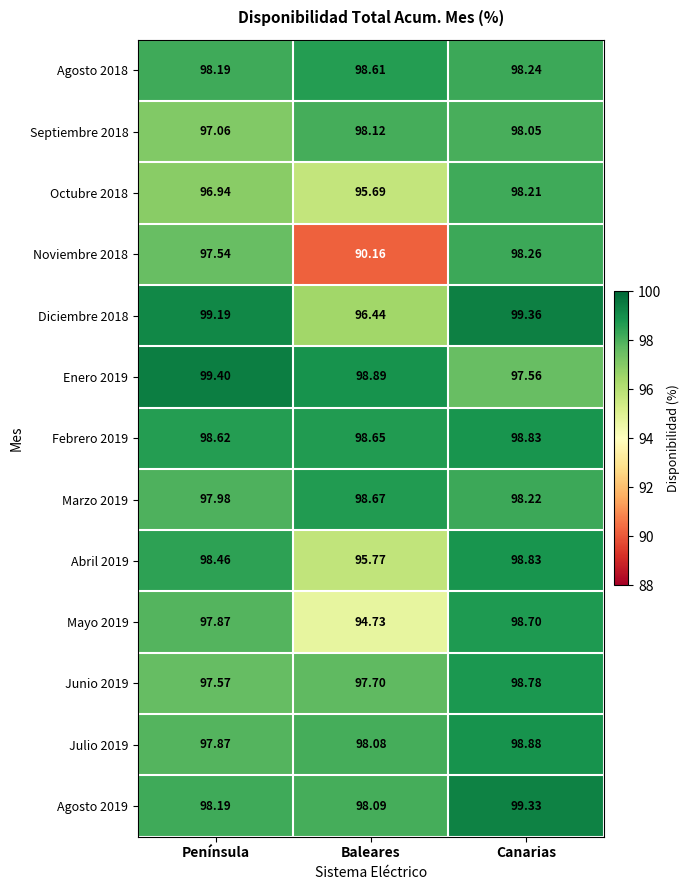

At which category is the sum across all series the highest?

Canarias